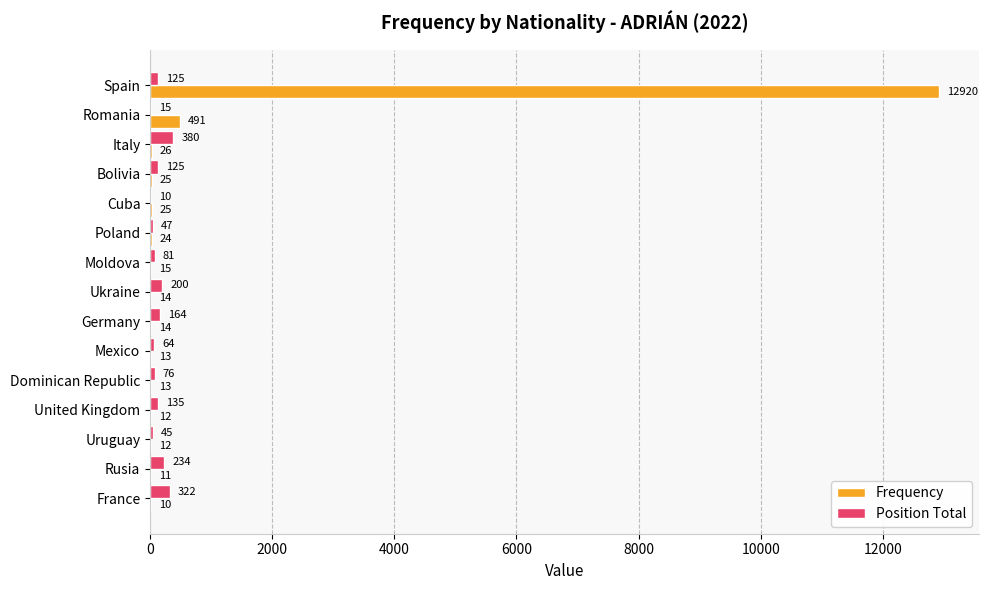

Is it true that Frequency equals 12920 at Spain?

True